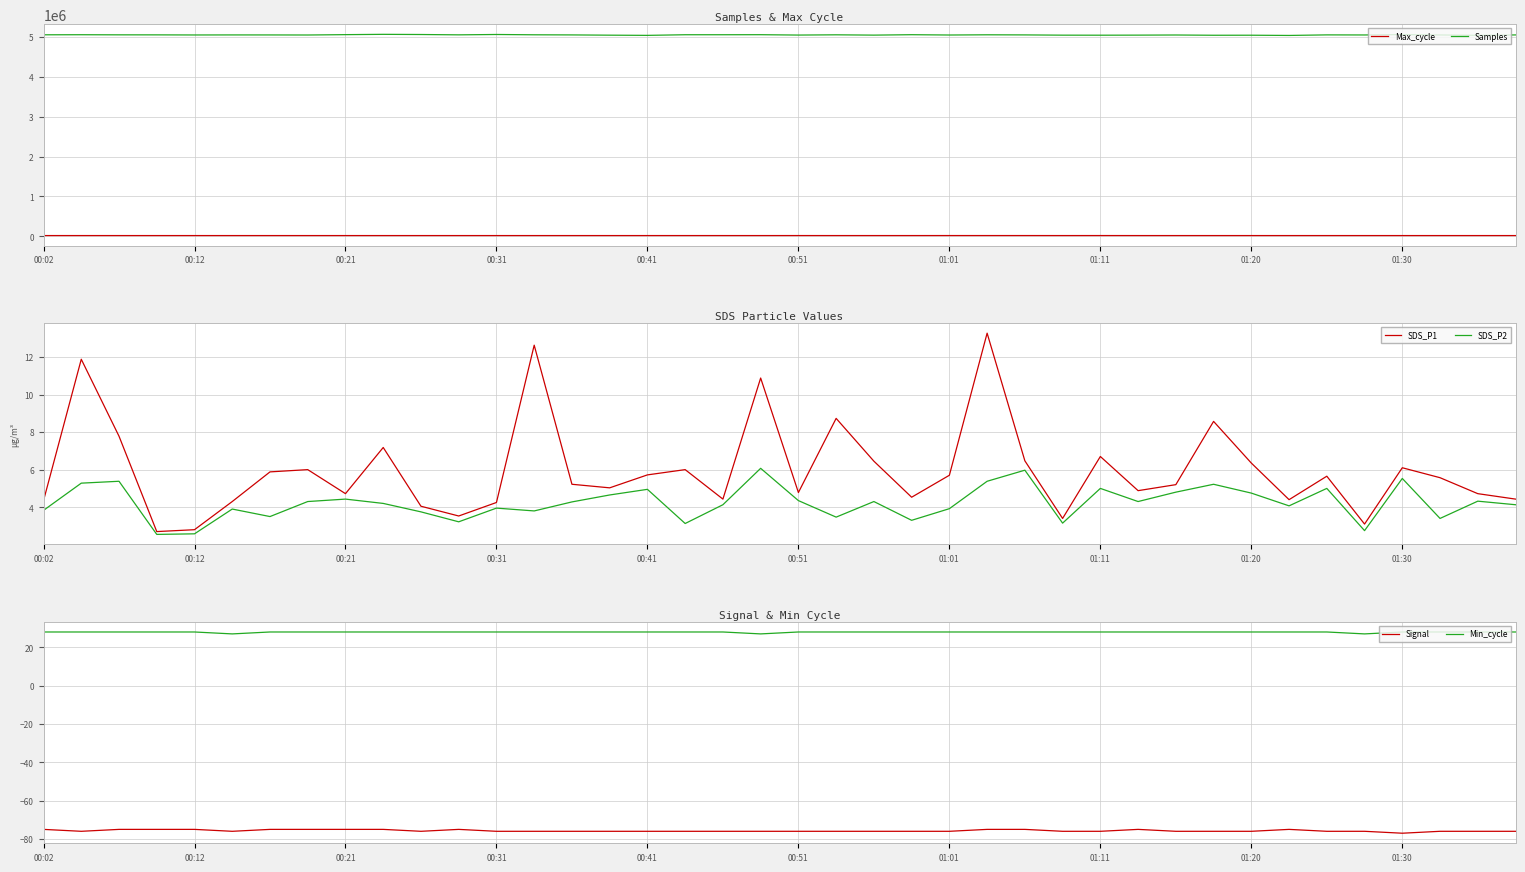

What is the sum of all SDS_P1 values?

238.3